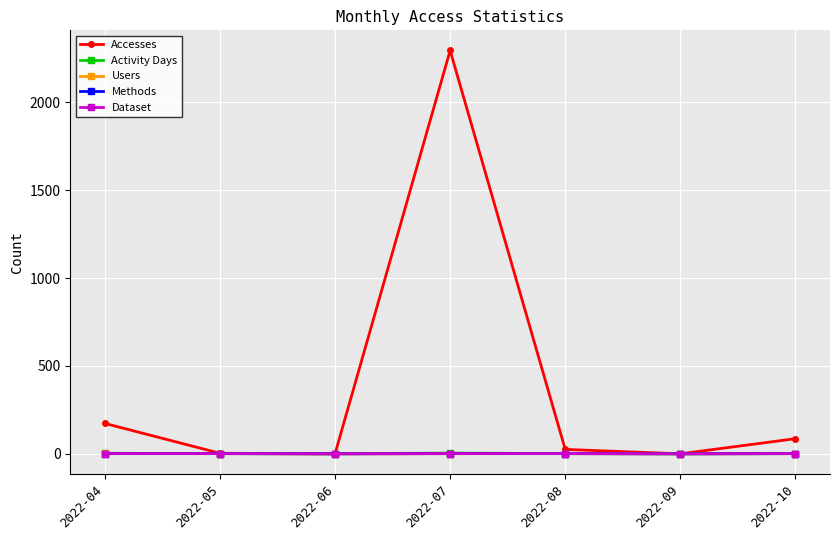

Where is Accesses nearest to the value 1148?

2022-04